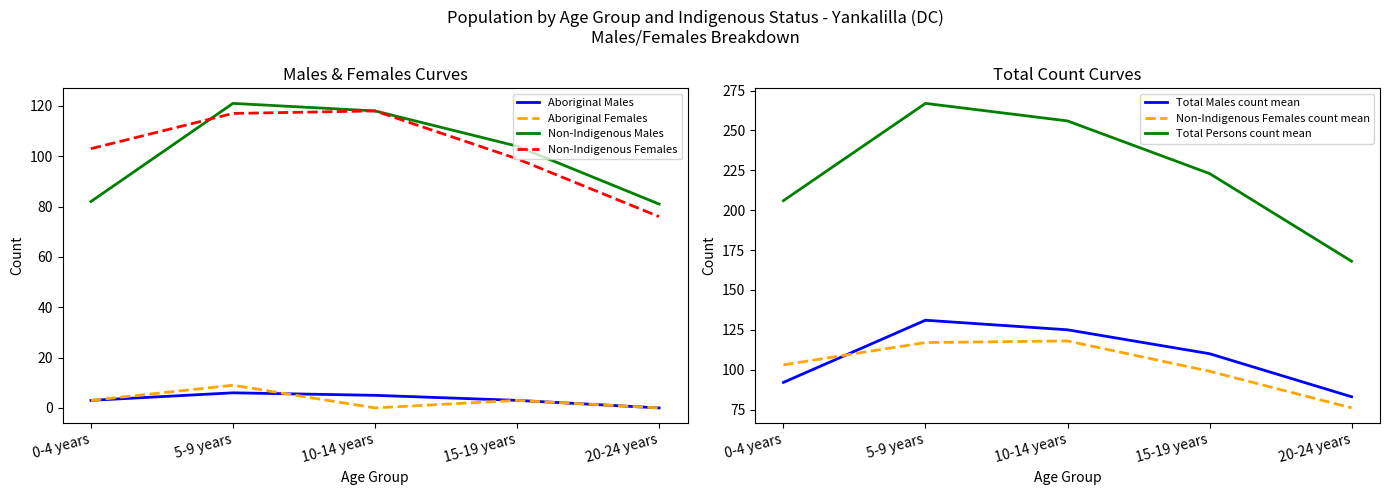

How many data points does each series have?

5